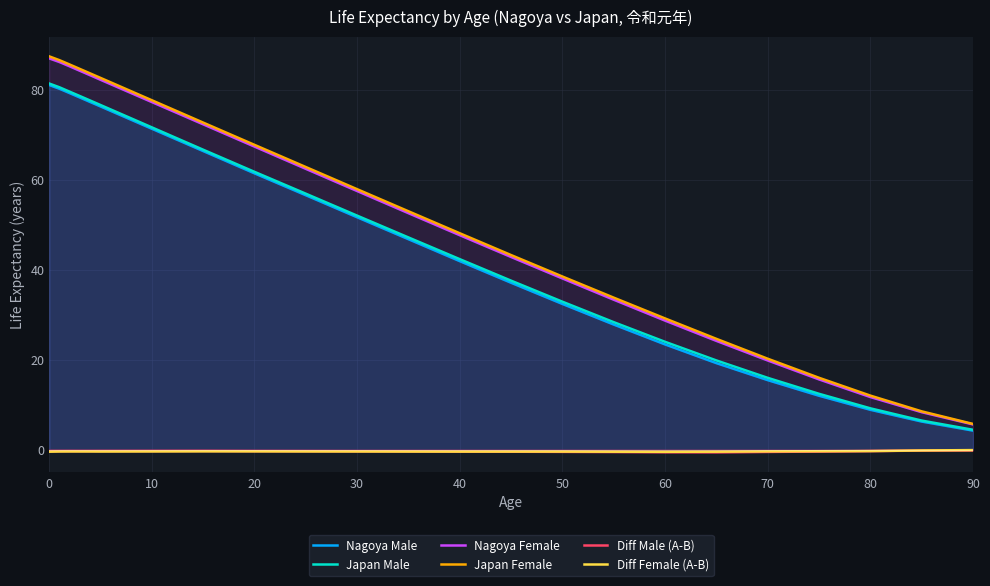

Which series has the widest spread of values?

Japan Female